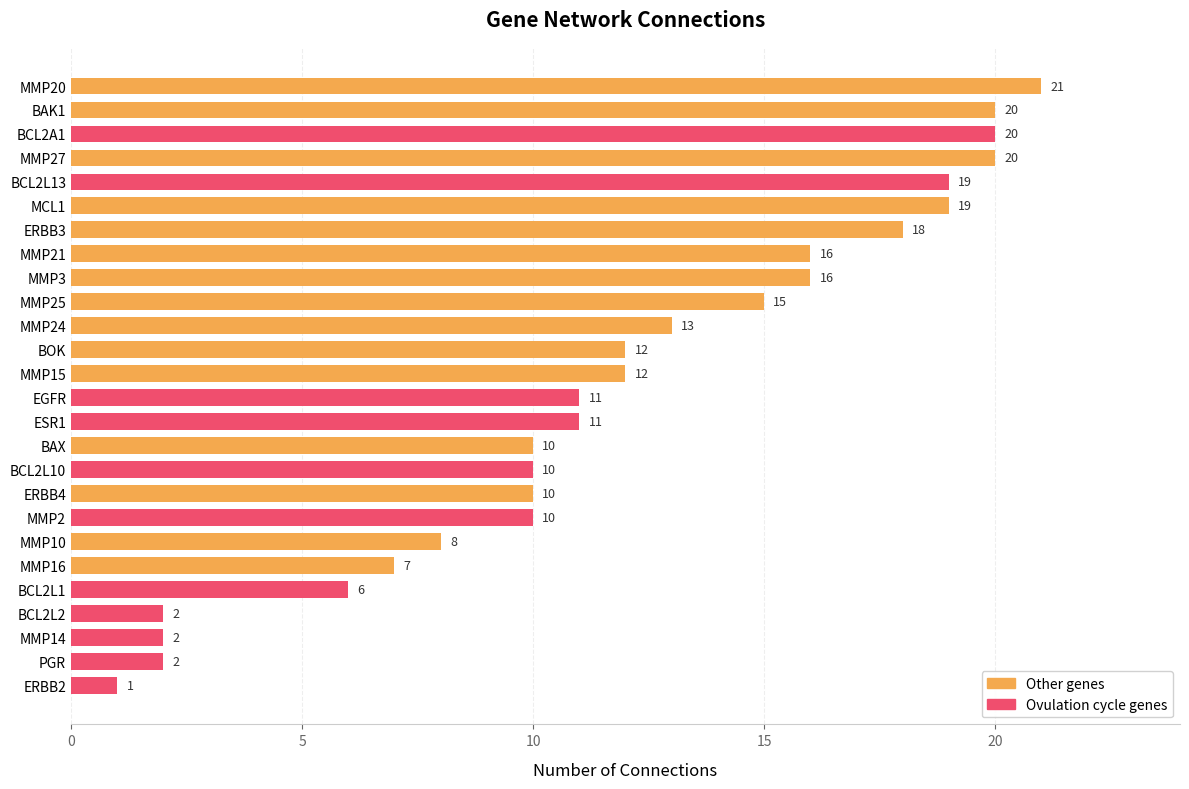

Reading left to right, what are all the values shown in this chart?

MMP20=21	BAK1=20	BCL2A1=20	MMP27=20	BCL2L13=19	MCL1=19	ERBB3=18	MMP21=16	MMP3=16	MMP25=15	MMP24=13	BOK=12	MMP15=12	EGFR=11	ESR1=11	BAX=10	BCL2L10=10	ERBB4=10	MMP2=10	MMP10=8	MMP16=7	BCL2L1=6	BCL2L2=2	MMP14=2	PGR=2	ERBB2=1